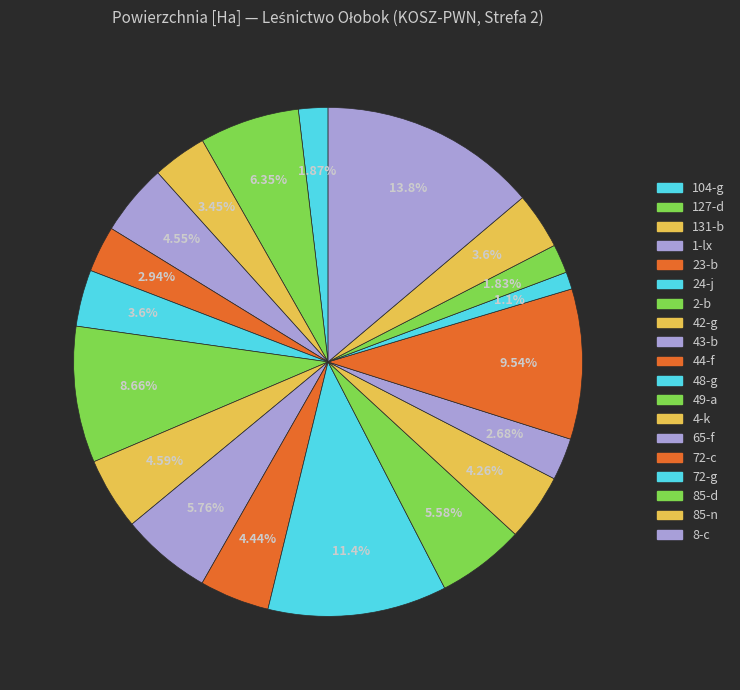

Does 104-g account for over 50% of the chart?

No